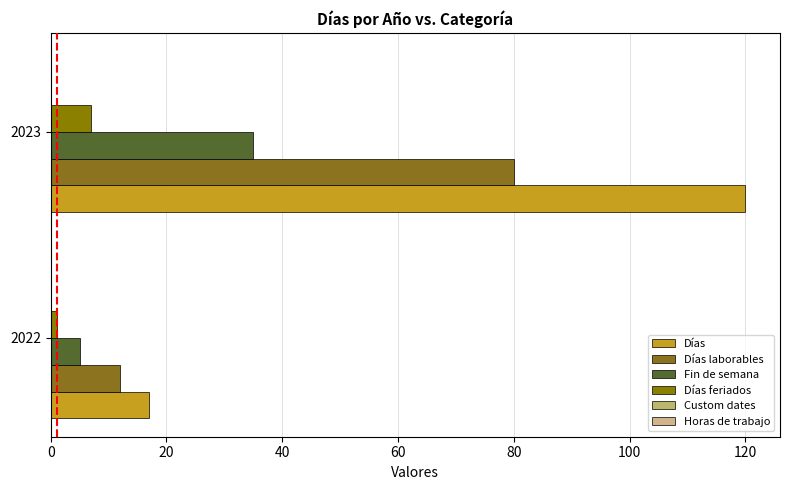

How many data points in Días laborables are less than 80?

1